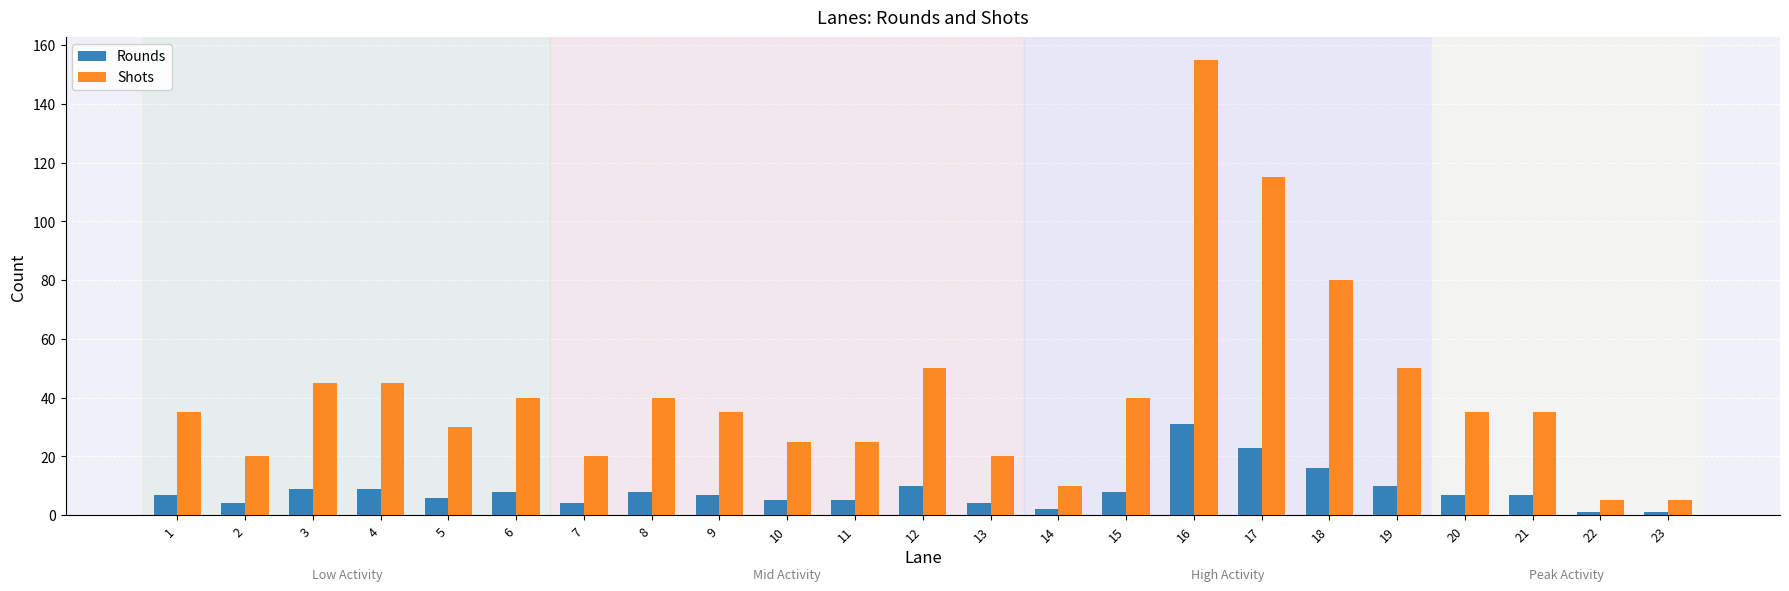

Which series has the largest total across all categories?

Shots